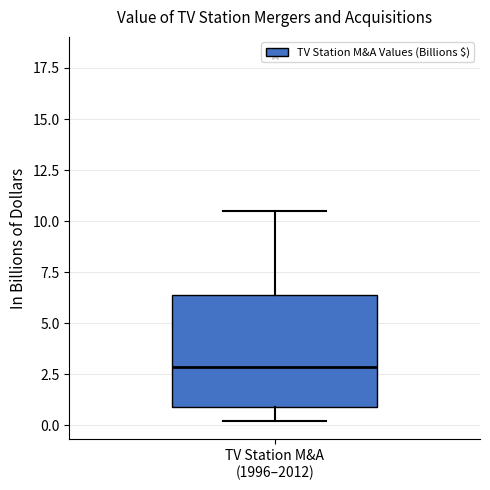

Where is the lower edge of the box for TV Station M&A (1996–2012) on the y-axis? The values are not printed on the chart, so give them approximately, as read against the axis.

1.0